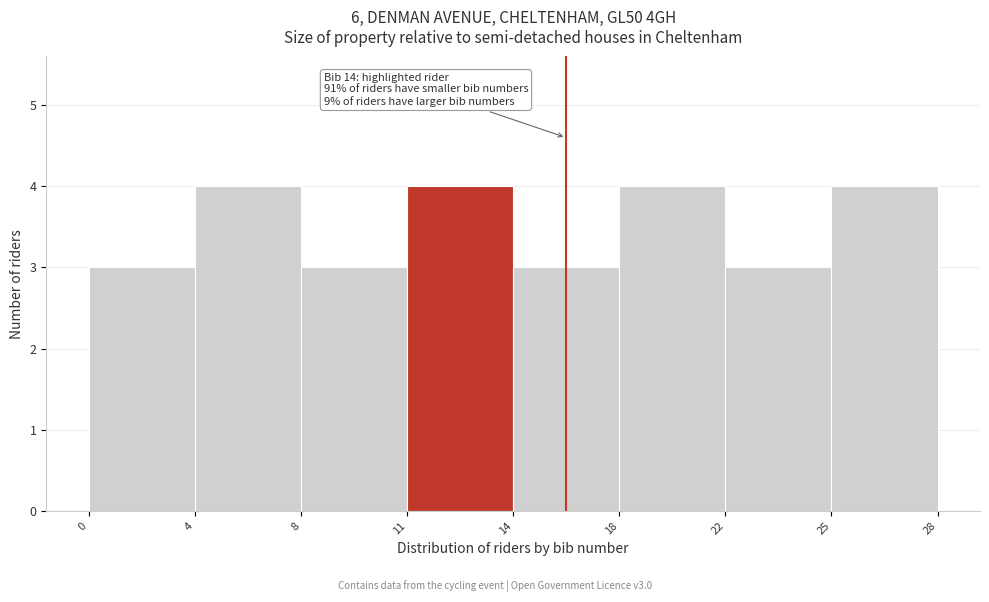

Reading right to left, extract all data points from this chart.

4	3	4	3	4	3	4	3